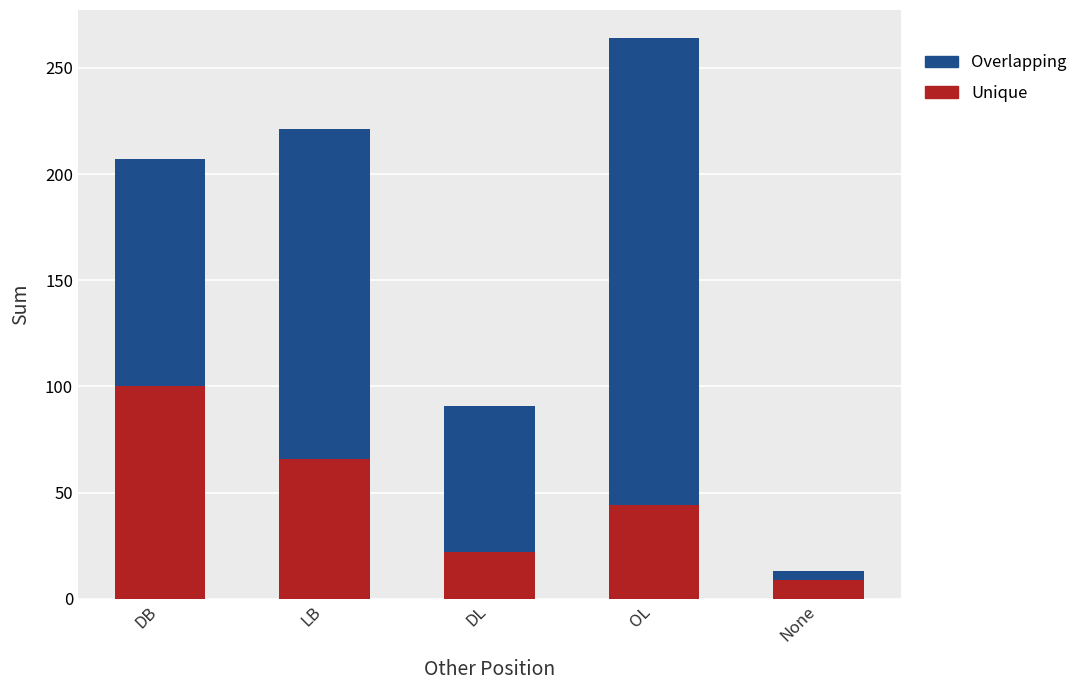

What is the total value across all series at DB?

207